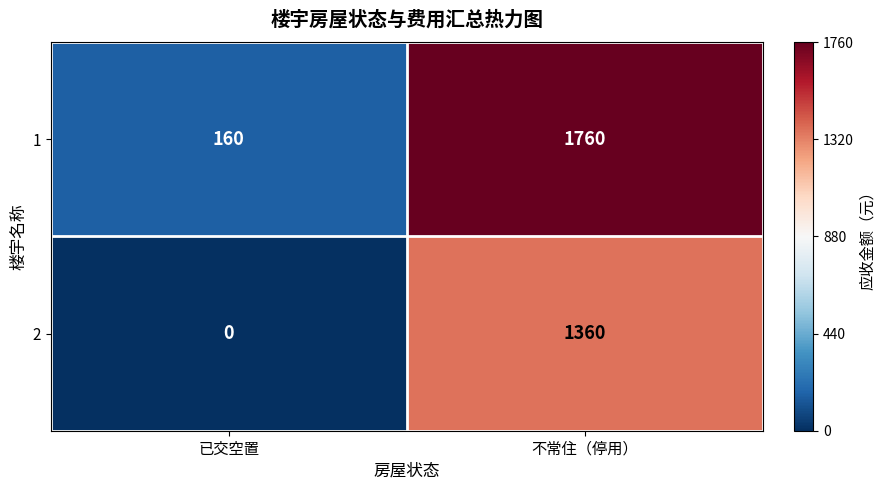

Which label corresponds to the largest value in the chart?

不常住（停用）